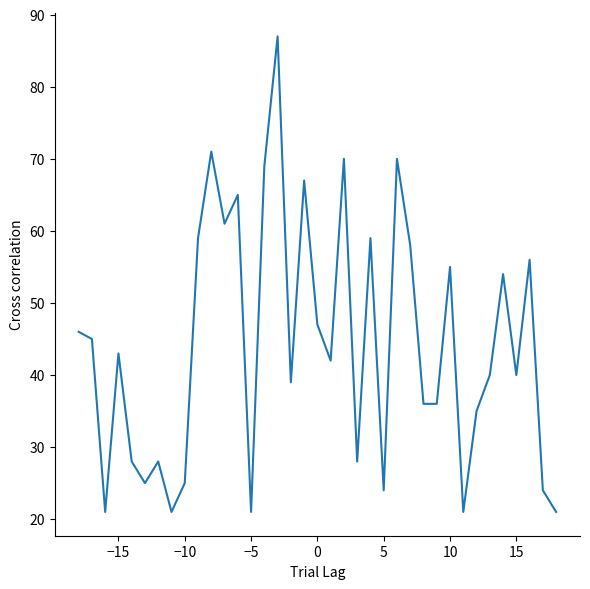

What is the maximum value shown in the chart?

87